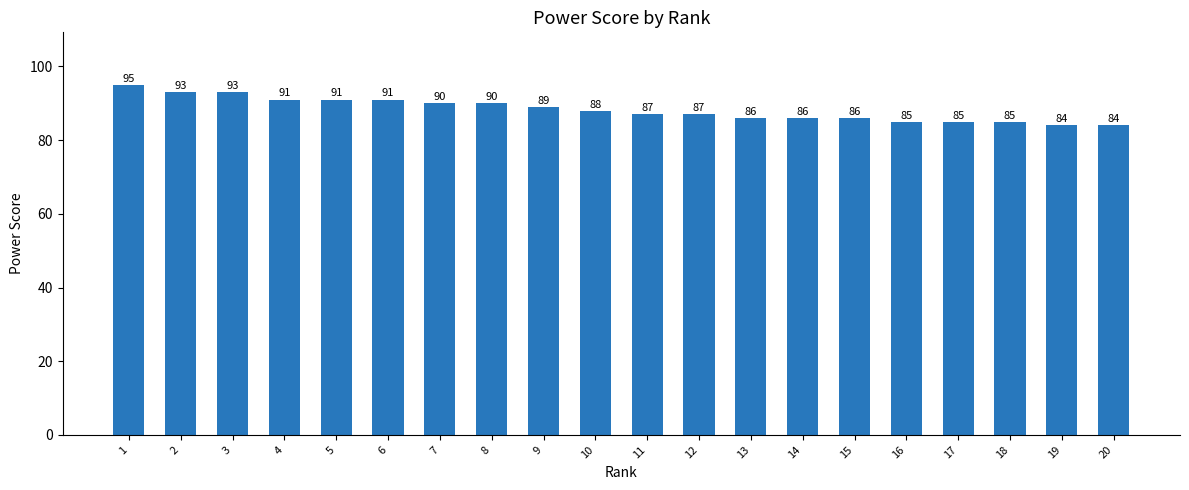

Reading left to right, list all the values displayed in this chart.

95	93	93	91	91	91	90	90	89	88	87	87	86	86	86	85	85	85	84	84